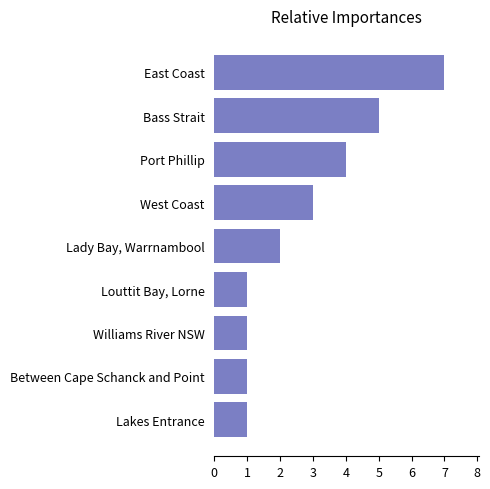

How many values are between 1 and 4?

7